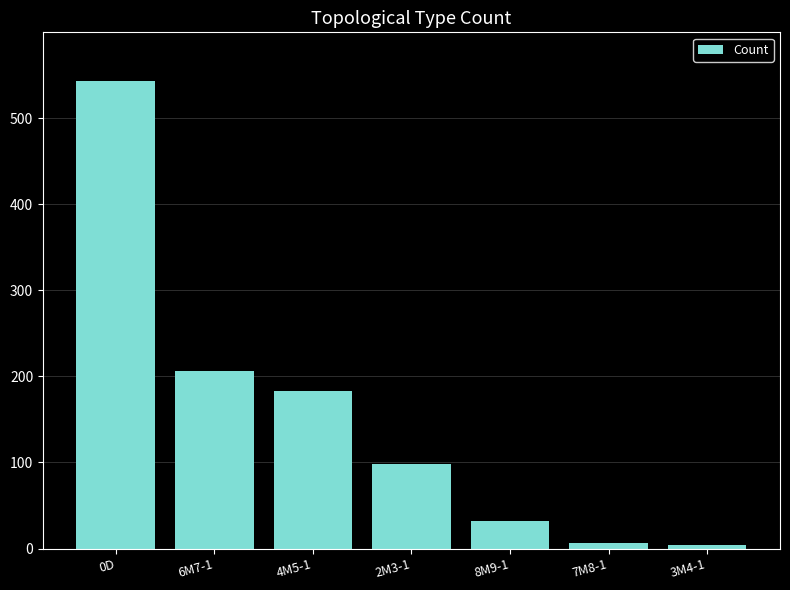

What is the difference between the values at 0D and 2M3-1?

445